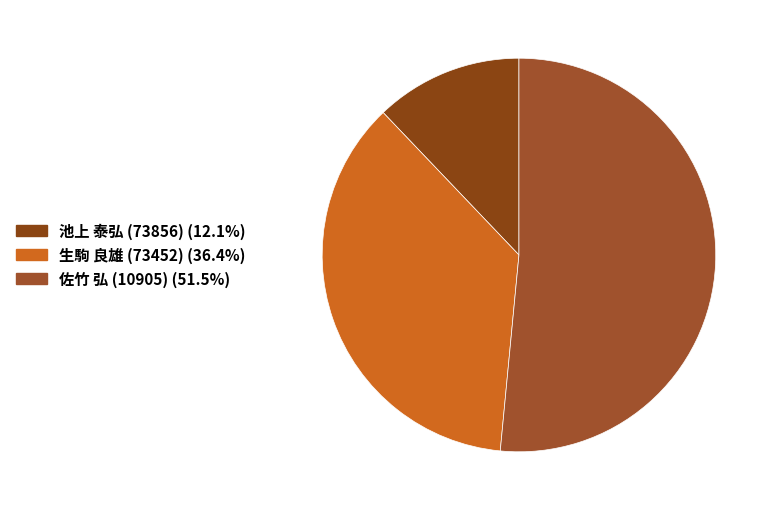

Rank the categories by value from highest to lowest.

佐竹 弘 (10905), 生駒 良雄 (73452), 池上 泰弘 (73856)